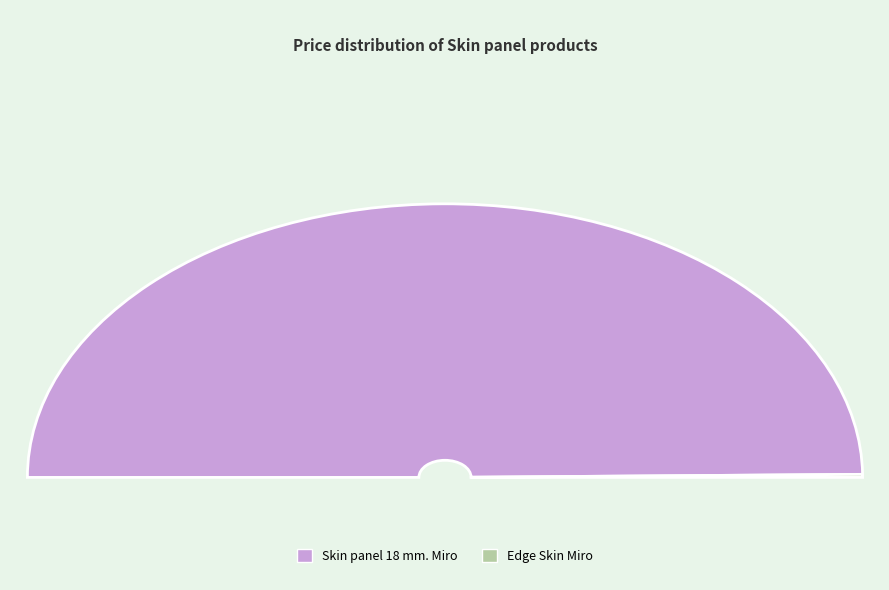

To the nearest percent, what is the difference between the largest and smallest slice percentages?

99%